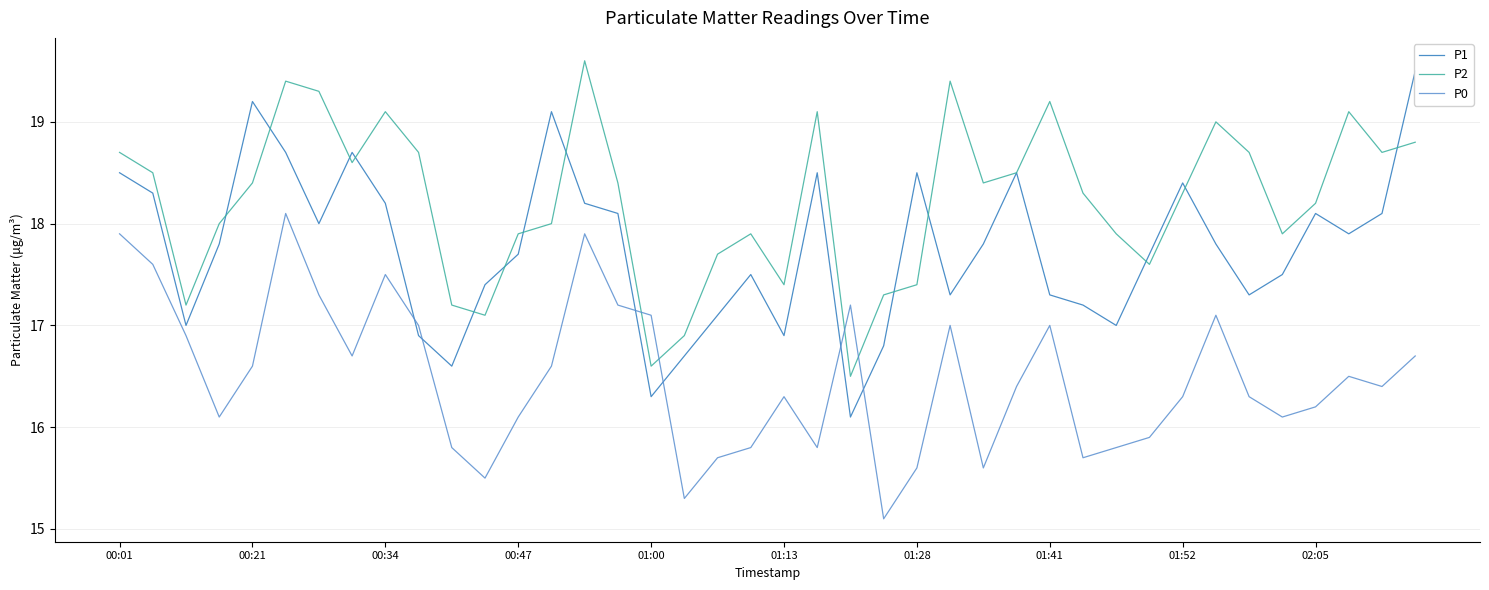

What is the greatest value displayed?

19.6